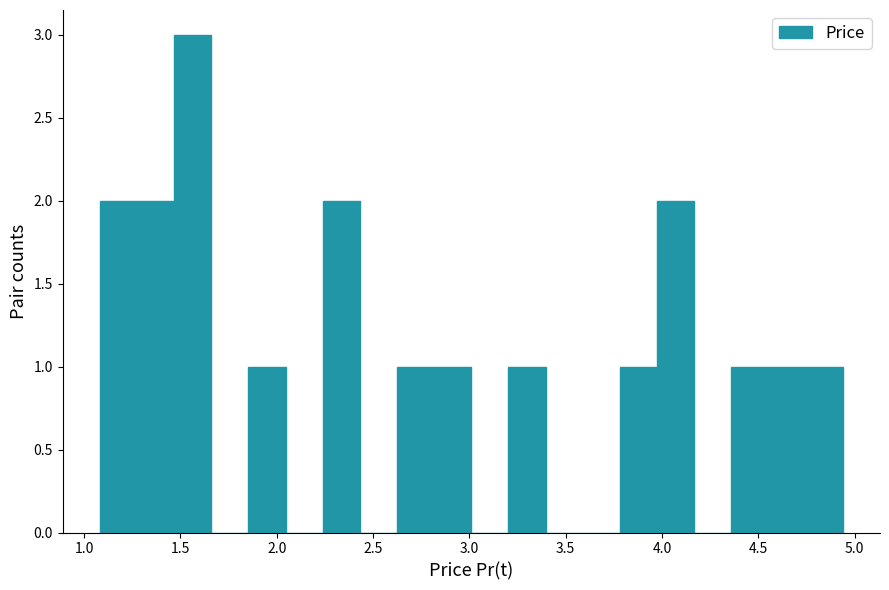

Read against the x-axis, roughly where is the centre of the tallest bar?

1.55